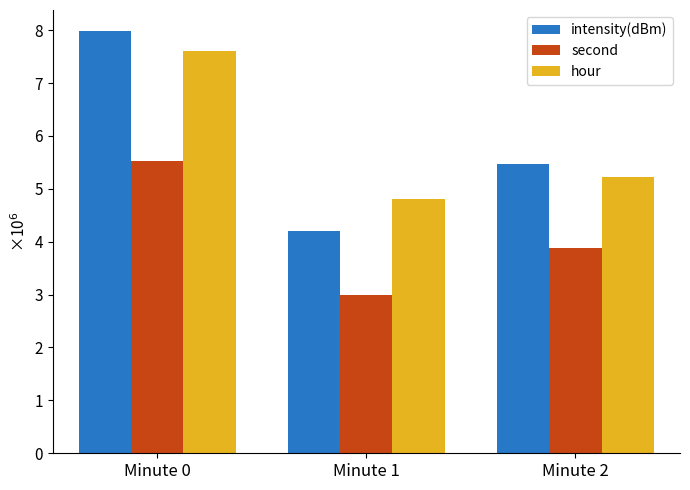

What is the difference between the maximum and minimum values in the intensity(dBm) series?

3783050